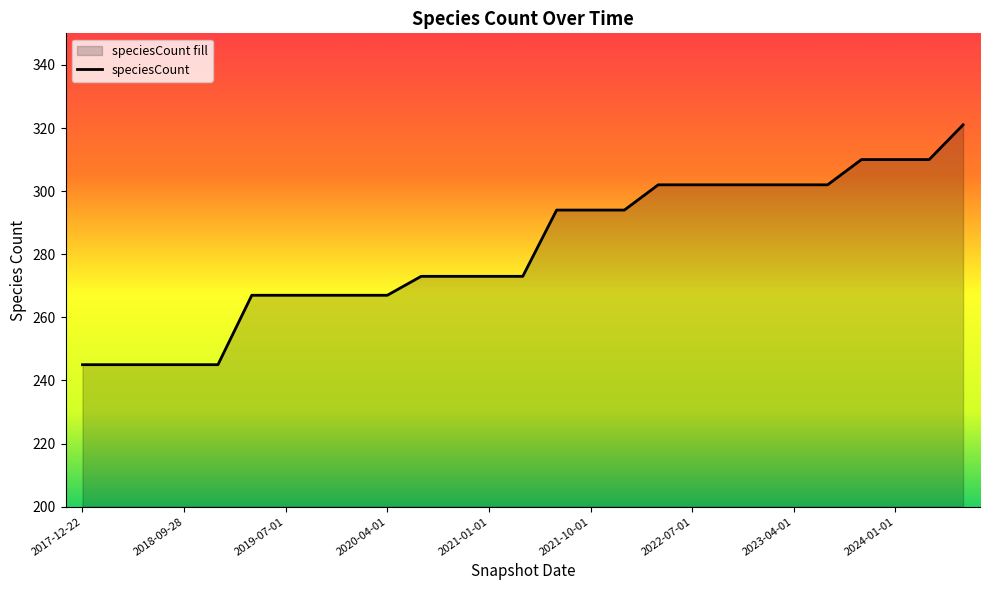

Is it true that the value at 2018-04-09 is 245?

True